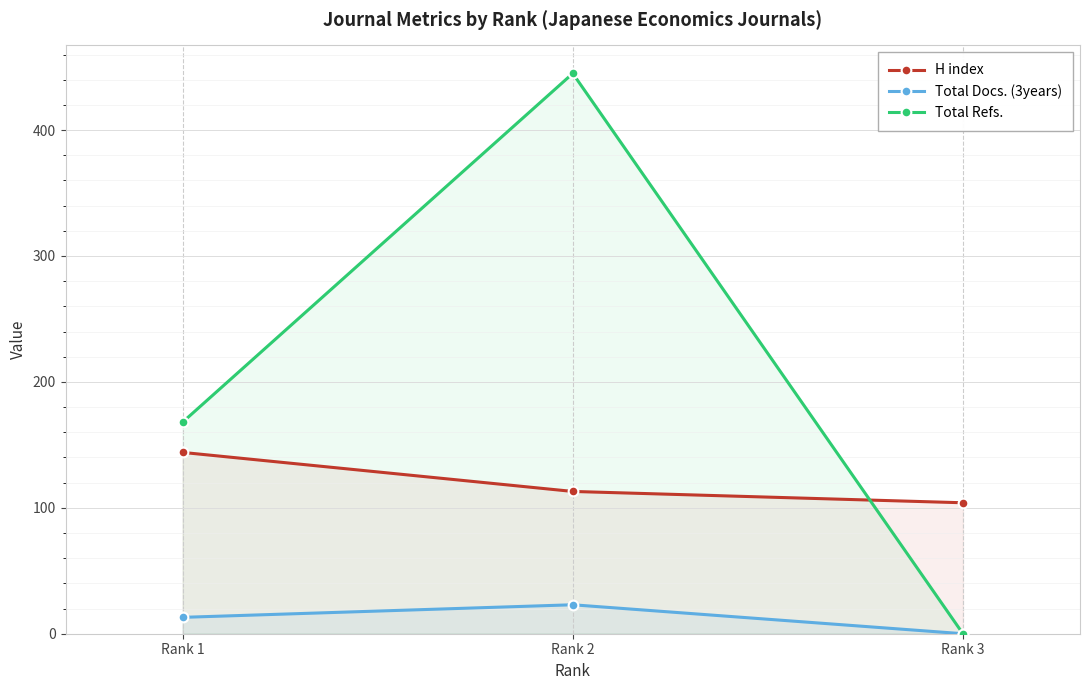

What is the difference between the Total Refs. values at Rank 2 and Rank 3?

445